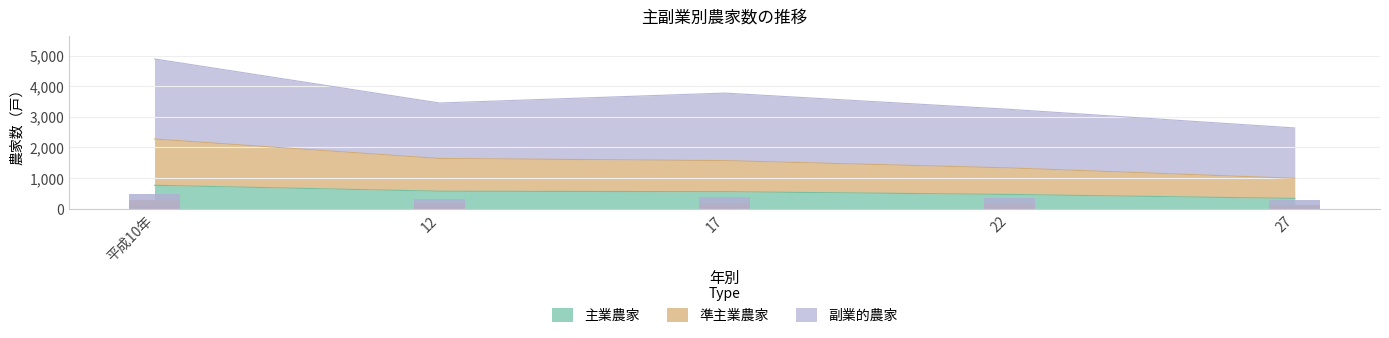

What is the difference between the maximum and minimum values in the 主業農家 series?

428.0